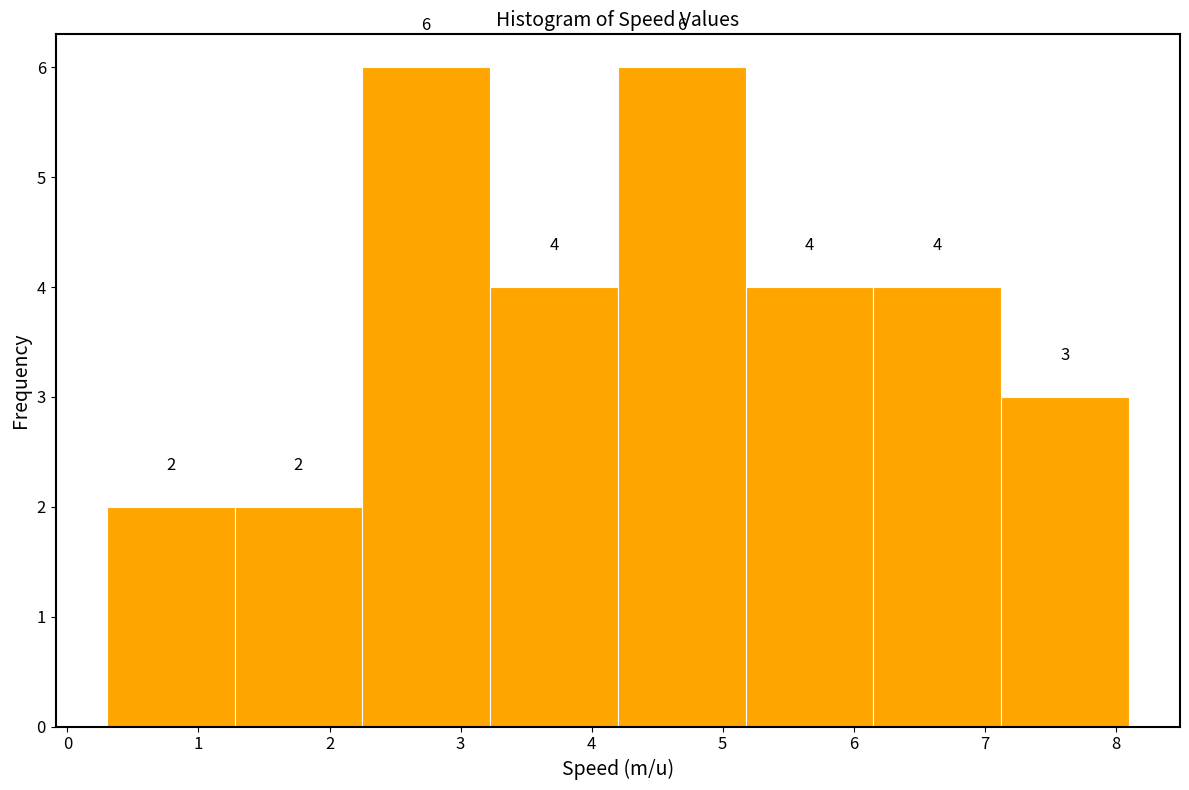

Reading left to right, list every bar in this chart as the range it spans on the x-axis followed by its height. The bar edges are not printed on the chart, so give them approximately, as read against the axis.

0.3 to 1.3: 2
1.3 to 2.3: 2
2.3 to 3.2: 6
3.2 to 4.2: 4
4.2 to 5.2: 6
5.2 to 6.2: 4
6.2 to 7.1: 4
7.1 to 8.1: 3